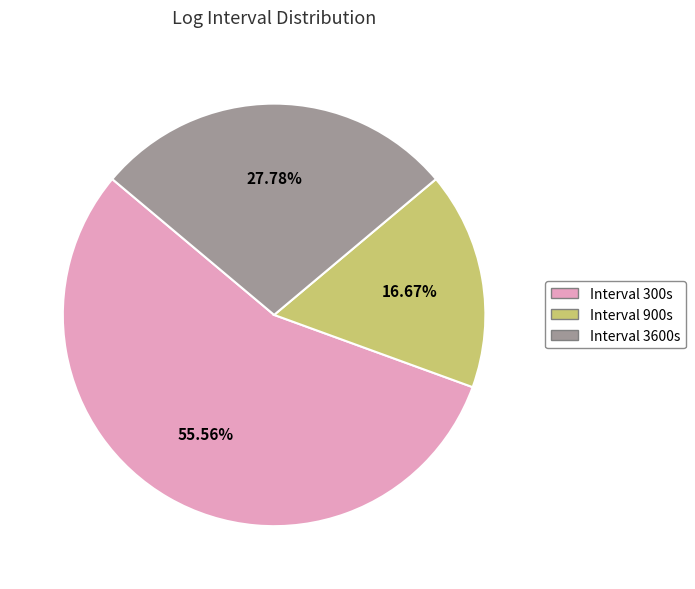

Does any single category account for the majority?

Yes